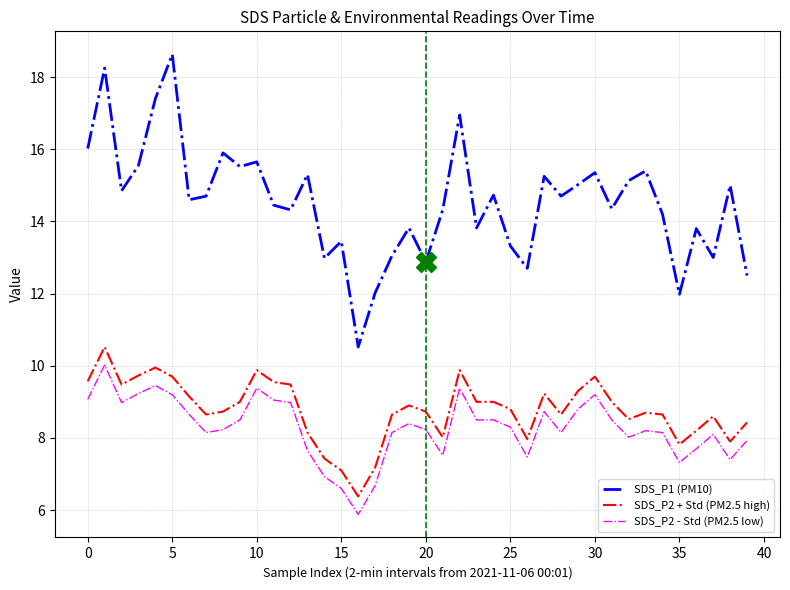

Which series has the largest total across all categories?

SDS_P1 (PM10)